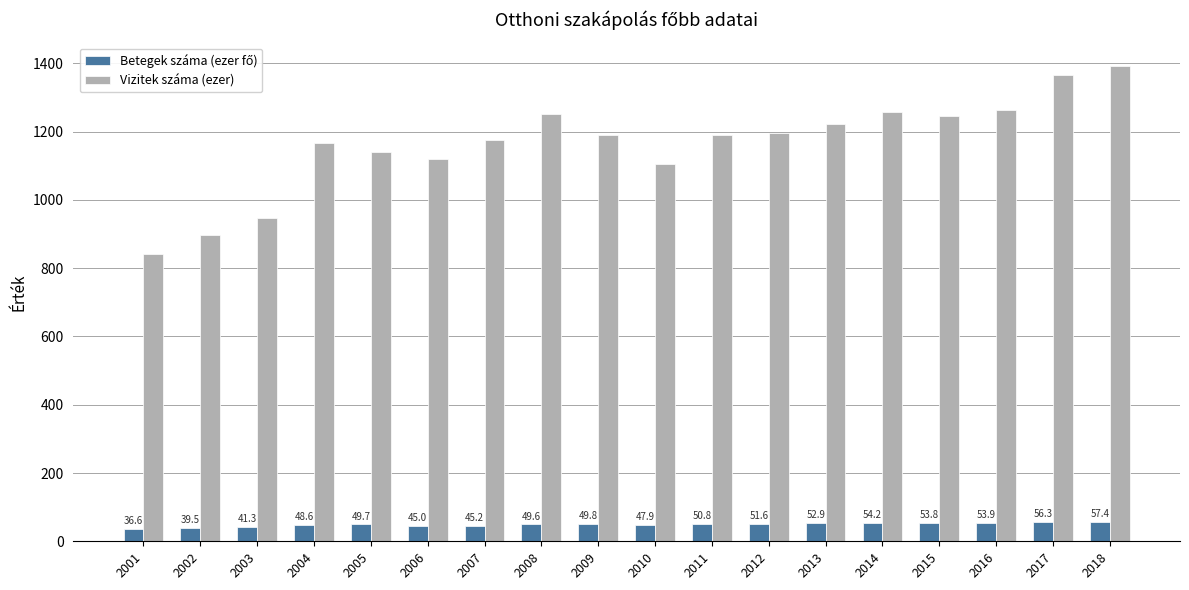

List the labels in order of Vizitek száma (ezer) value, largest first.

2018, 2017, 2016, 2014, 2008, 2015, 2013, 2012, 2009, 2011, 2007, 2004, 2005, 2006, 2010, 2003, 2002, 2001